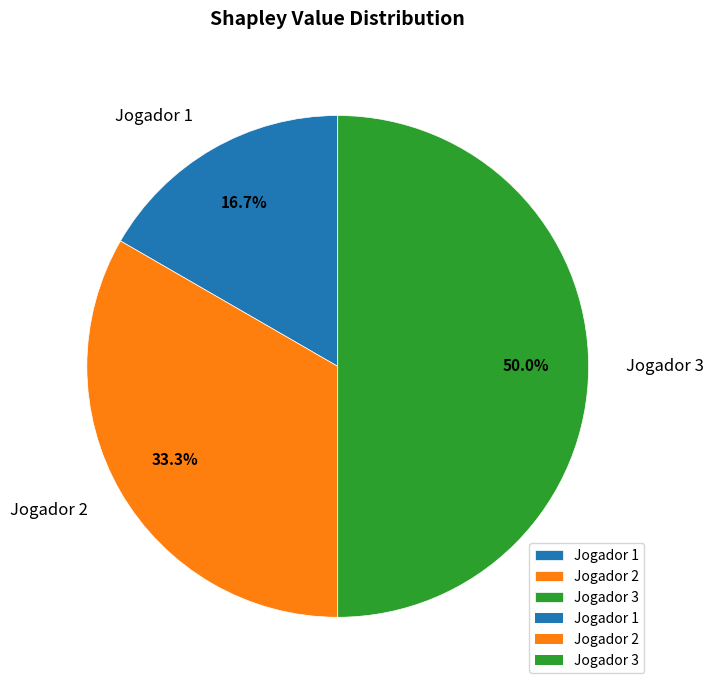

To the nearest percent, what is the difference between the Jogador 1 and Jogador 3 slice percentages?

33%